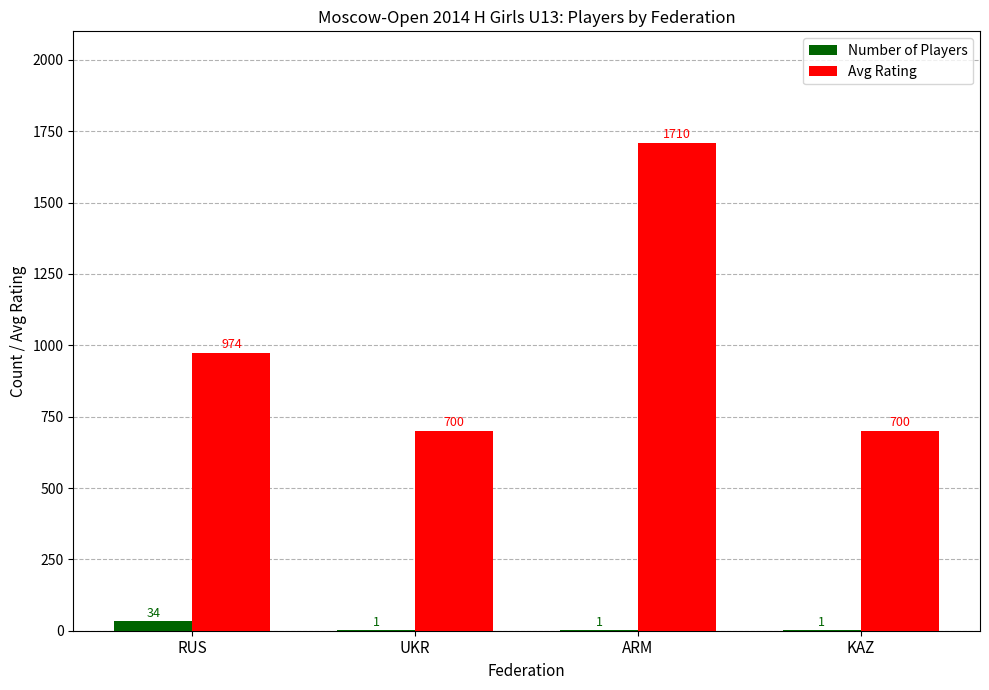

What is the highest value of the Number of Players series?

34